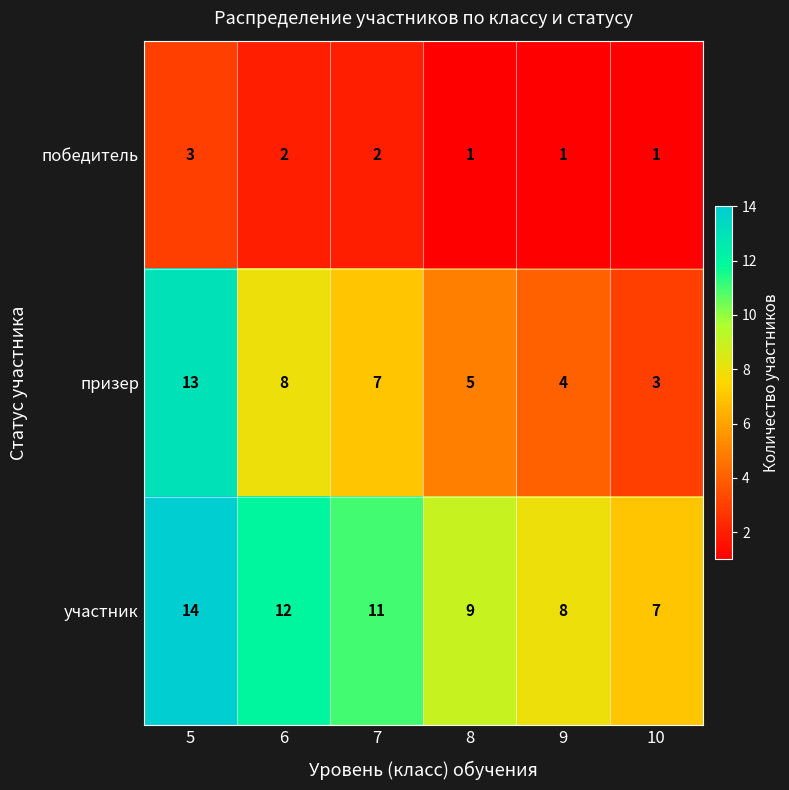

Which label corresponds to the largest value in the chart?

5